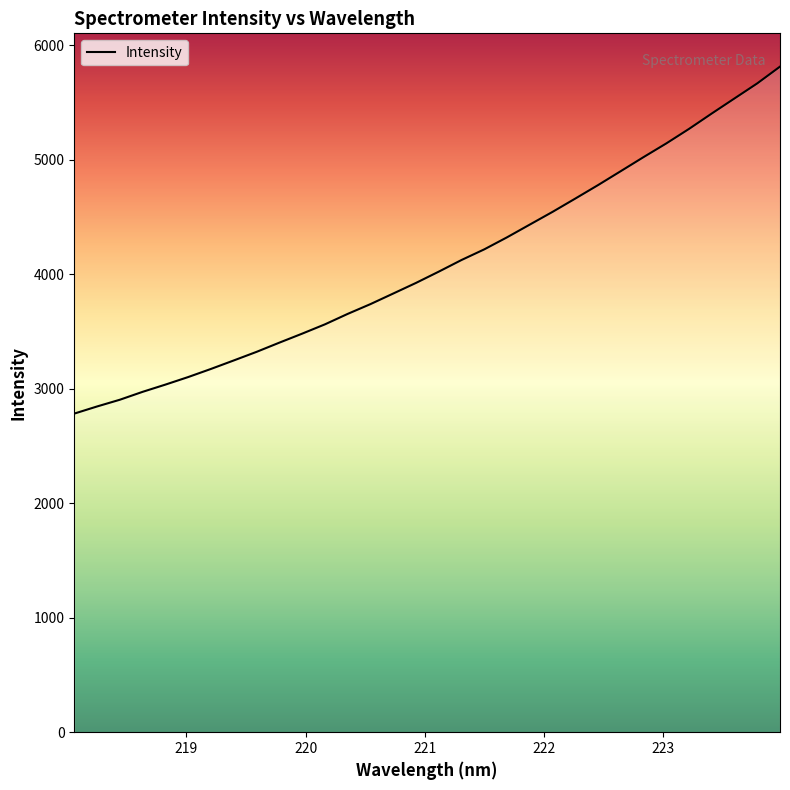

True or false: there are more than 0 points higher than both neighbors.

False